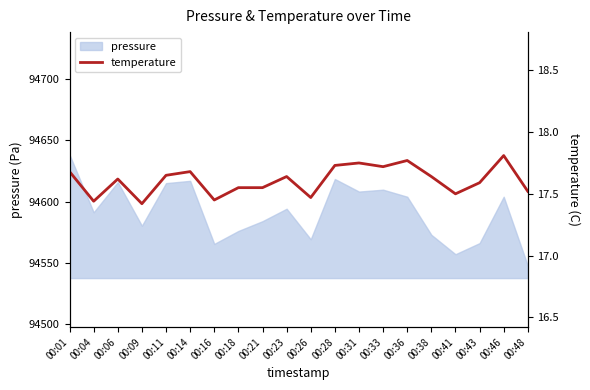

How many points are higher than both their immediate neighbors (excluding endpoints)?

6